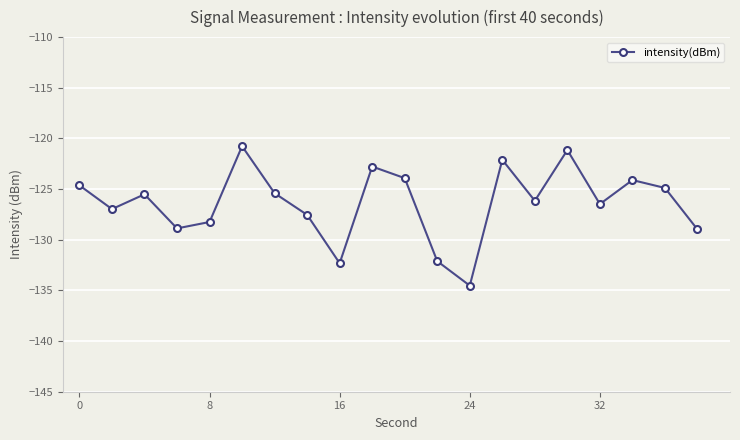

How many points are lower than both their immediate neighbors (excluding endpoints)?

6